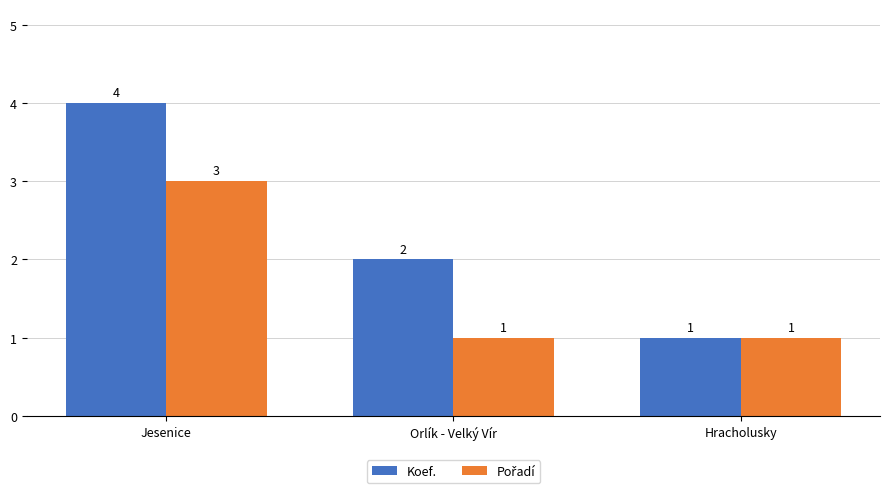

Rank the categories by Koef. value from lowest to highest.

Hracholusky, Orlík - Velký Vír, Jesenice